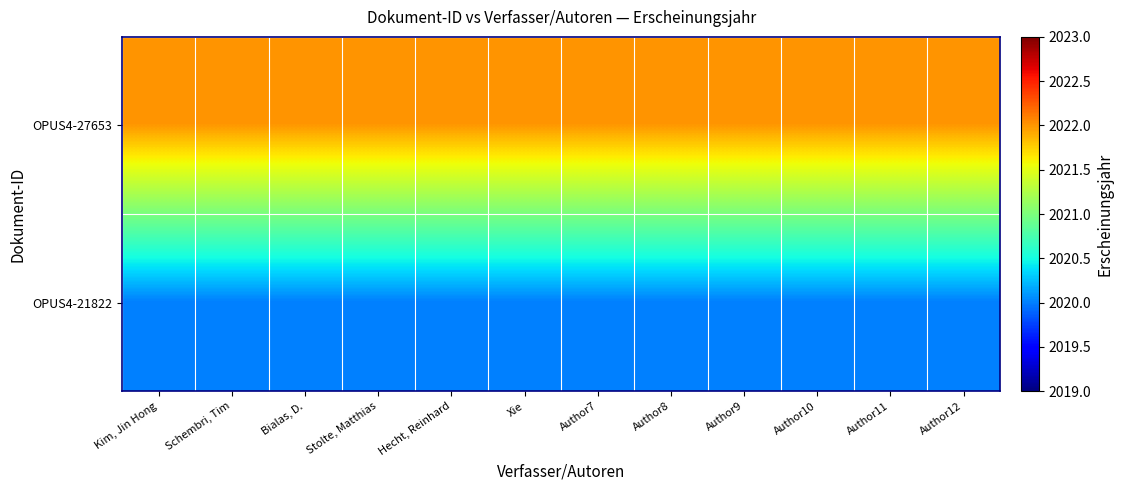

At which category is the sum across all series the highest?

Kim, Jin Hong